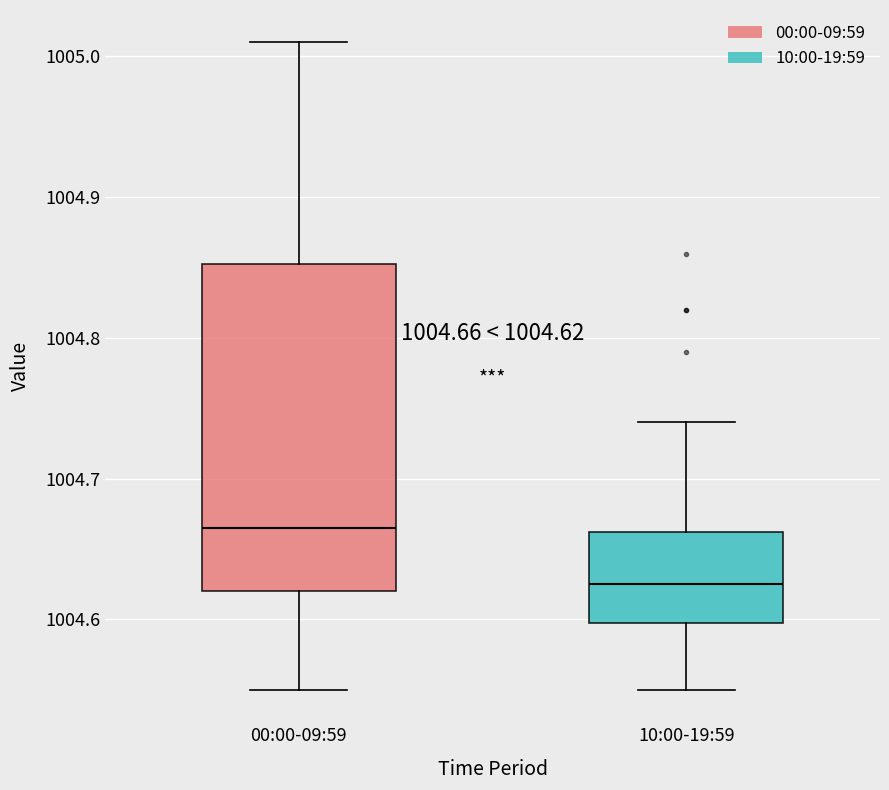

Which box's median line is the highest?

00:00-09:59